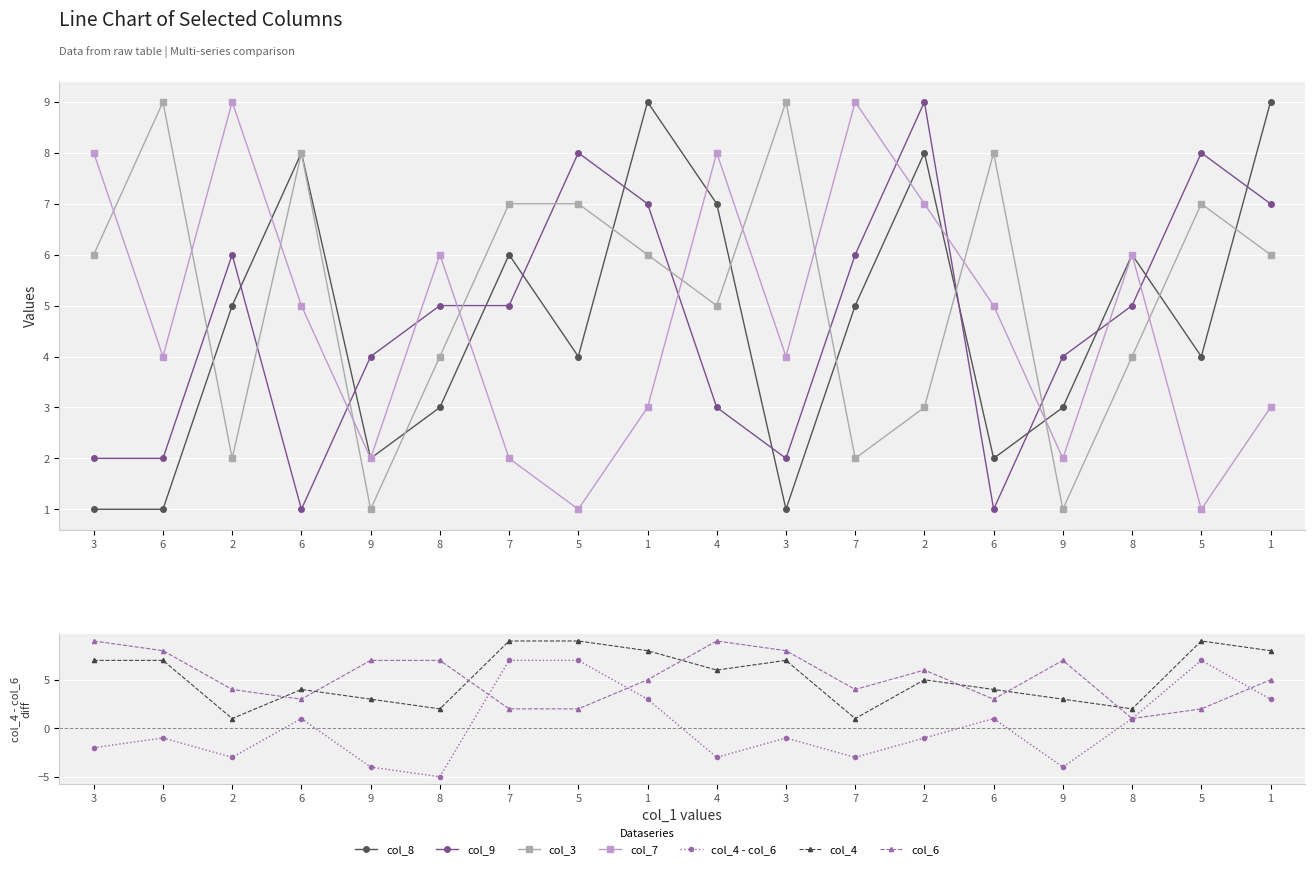

Is it true that col_4 equals 2 at 8?

True